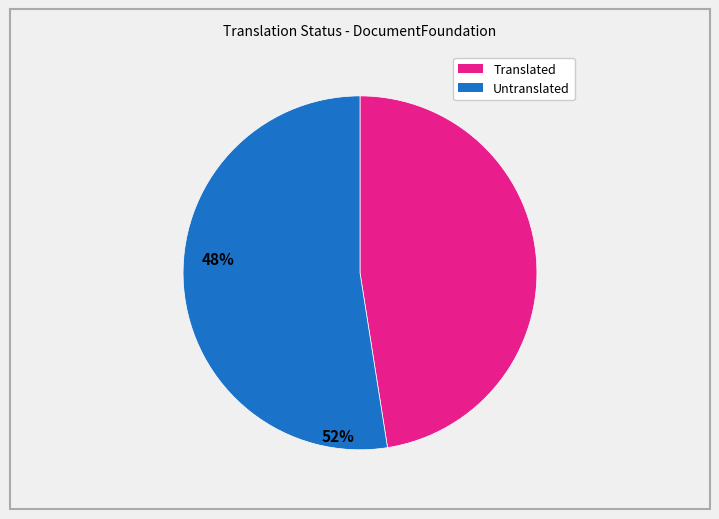

Does any single category account for the majority?

Yes